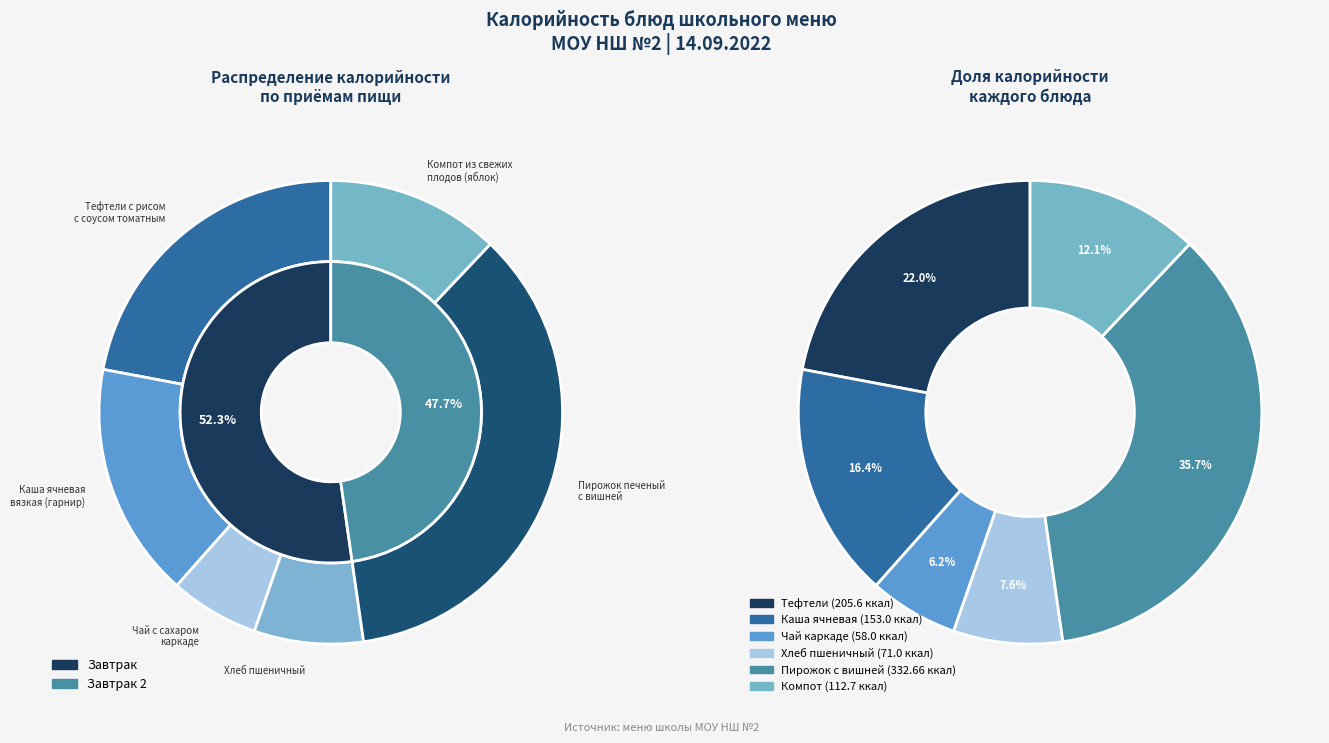

What percentage do Компот из свежих
плодов (яблок) and Тефтели с рисом
с соусом томатным together represent?

34.1%